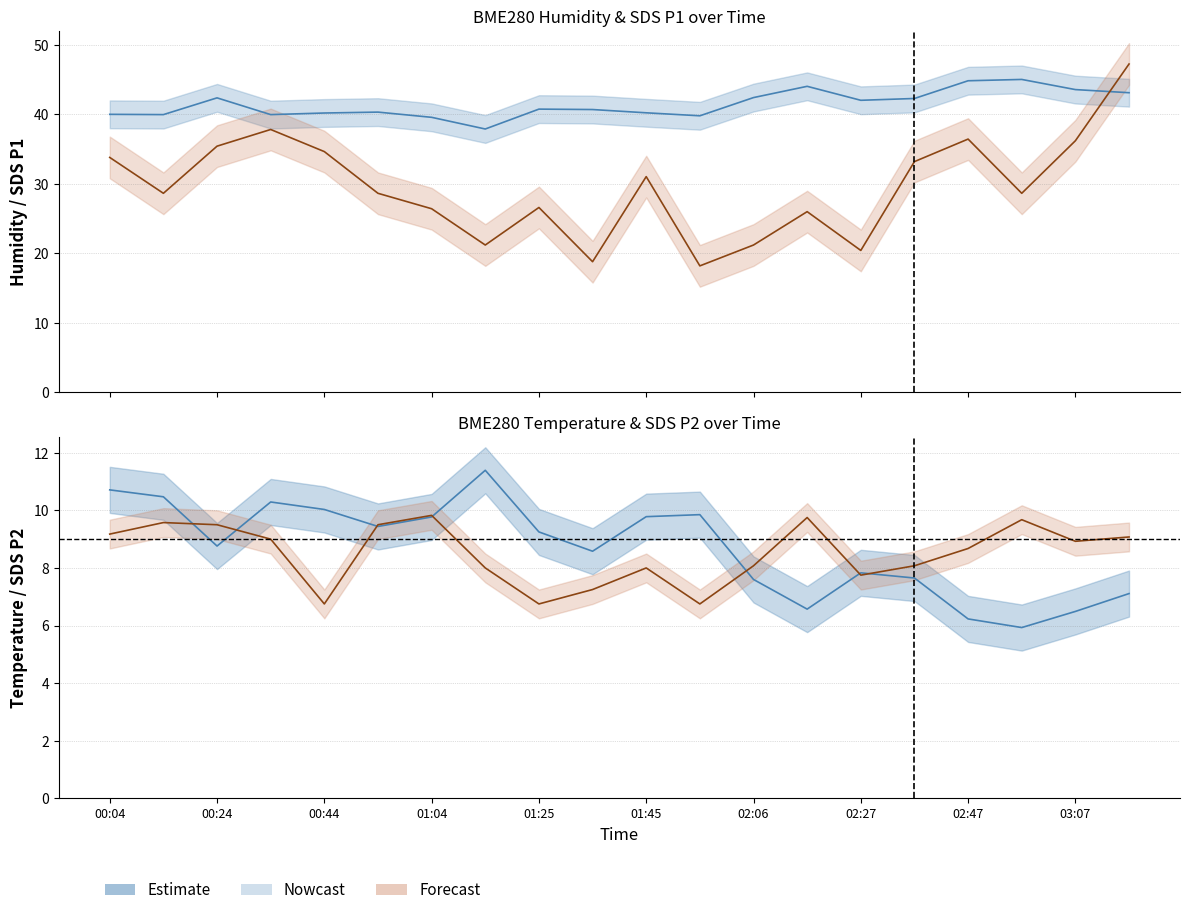

What is the maximum value for SDS_P2 (×2.5)?

9.8